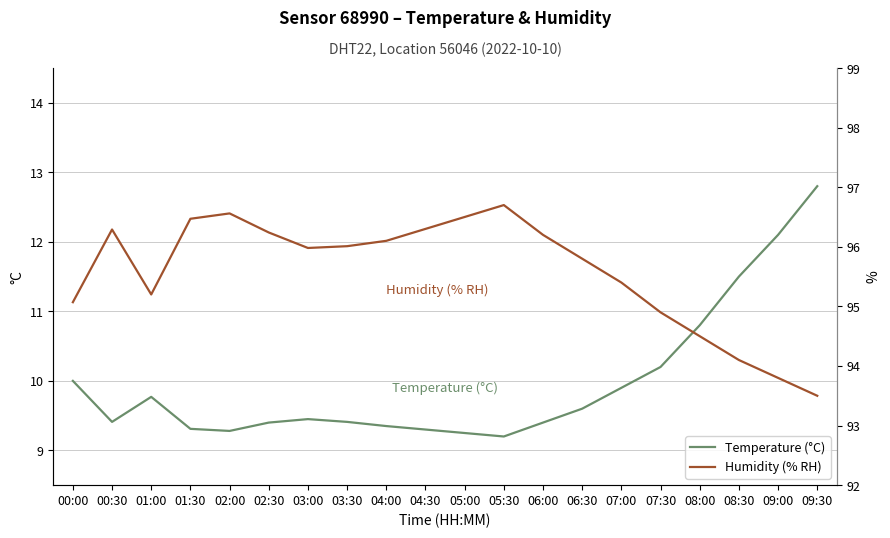

What is the spread (max minus min) of values at 01:00?

85.4